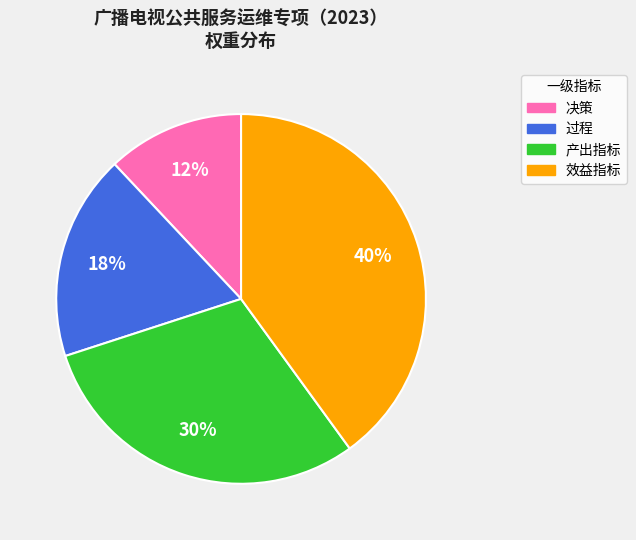

To the nearest percent, what is the difference between the largest and smallest slice percentages?

28%